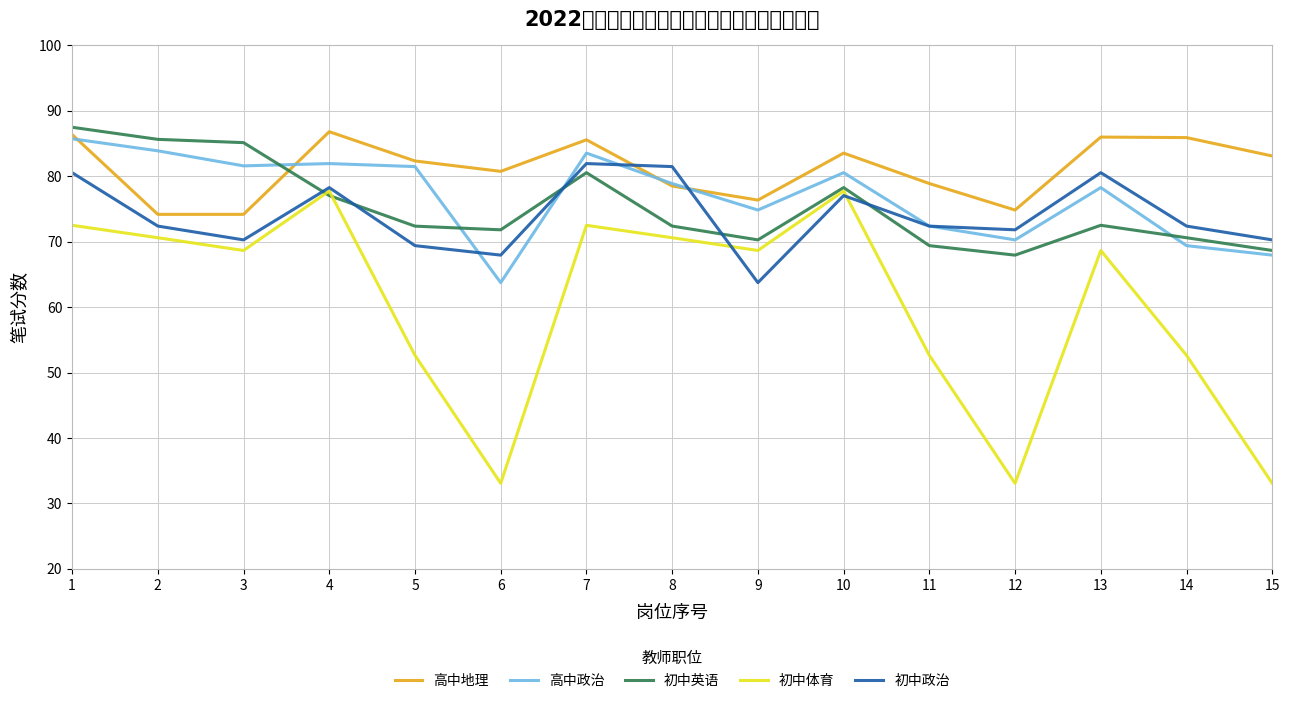

What is the value of the 初中政治 point at the 14th from the left?

72.4